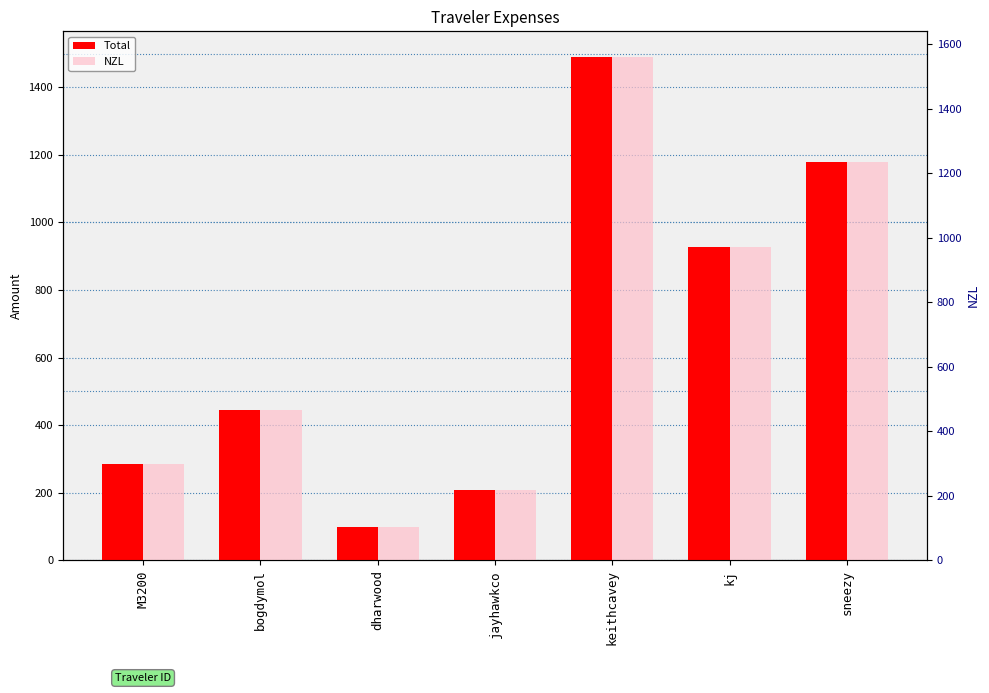

Which has a higher value, bogdymol or sneezy?

sneezy